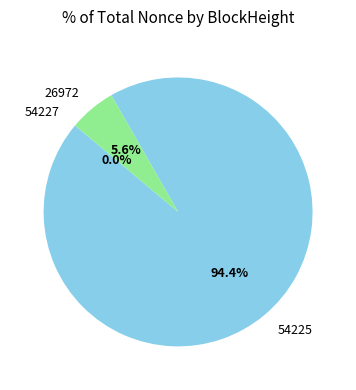

What is the largest slice in the pie chart?

54225